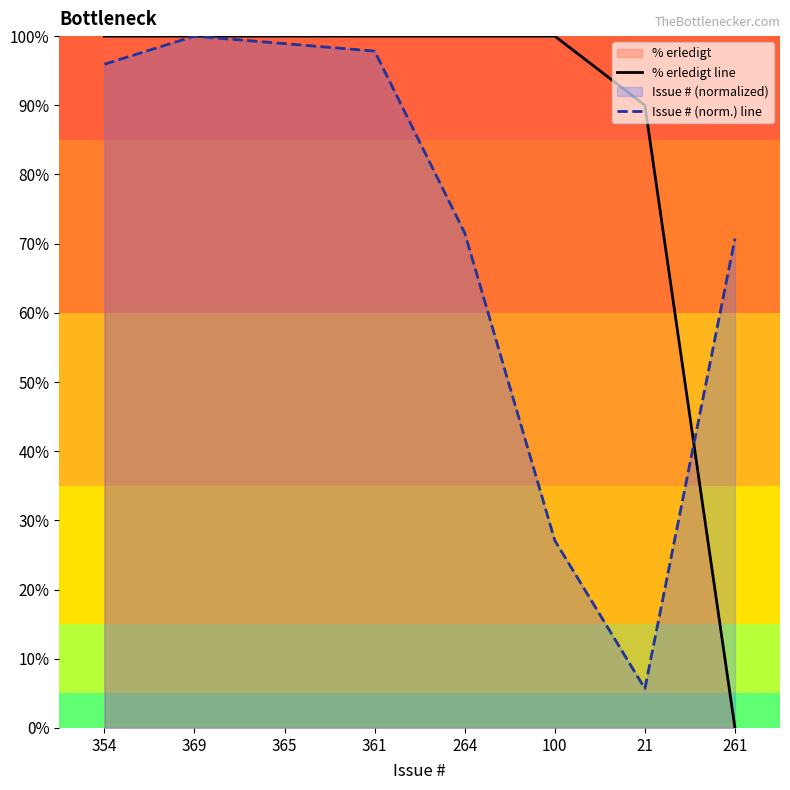

How many data points in Issue # (norm.) line are less than 95?

4